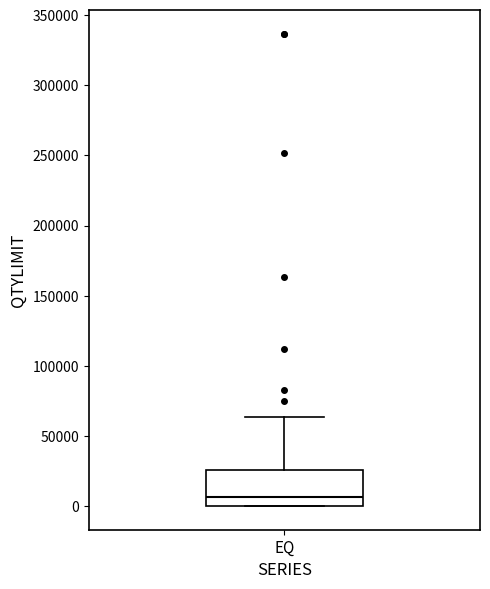

Read this box plot against the y-axis: the position of the median line, the range covered by the box, and the ends of both whiskers. The values are not printed on the chart, so give them approximately, as read against the axis.

median 5000, box 0 to 25000, whiskers 0 to 65000